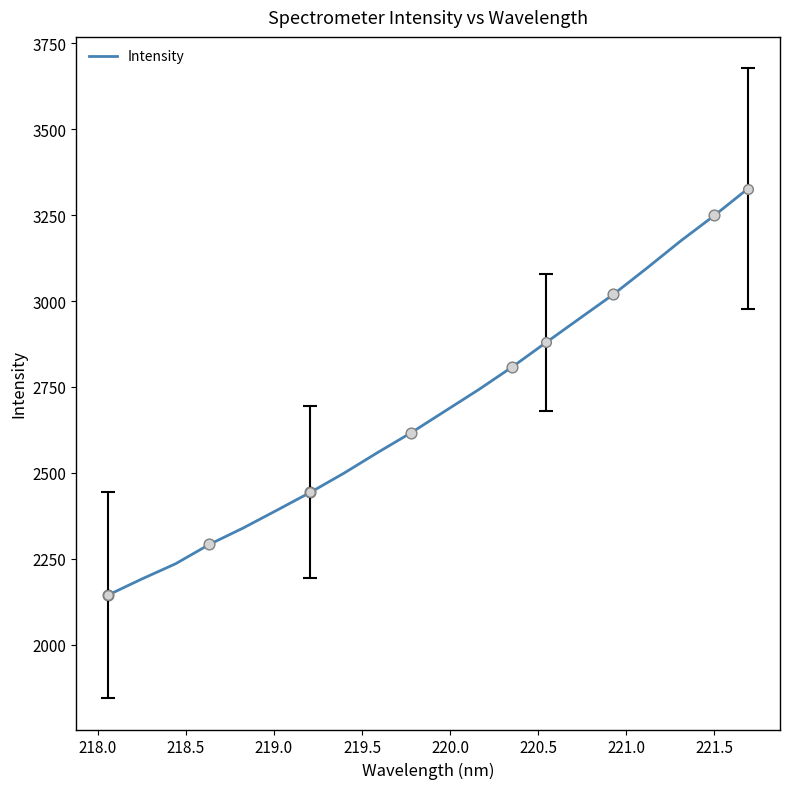

What is the greatest value displayed?

3327.3